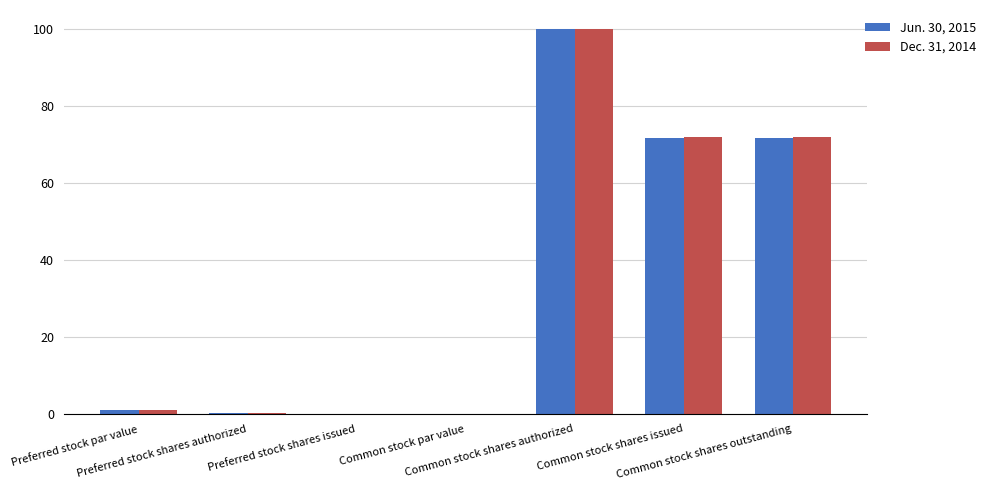

What is the sum of all Dec. 31, 2014 values?

245.3